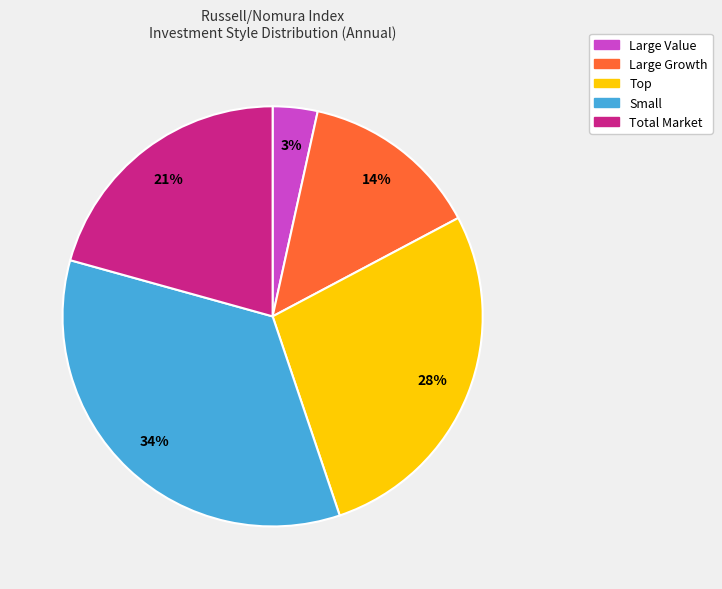

What percentage is the Large Growth slice, to the nearest percent?

14%